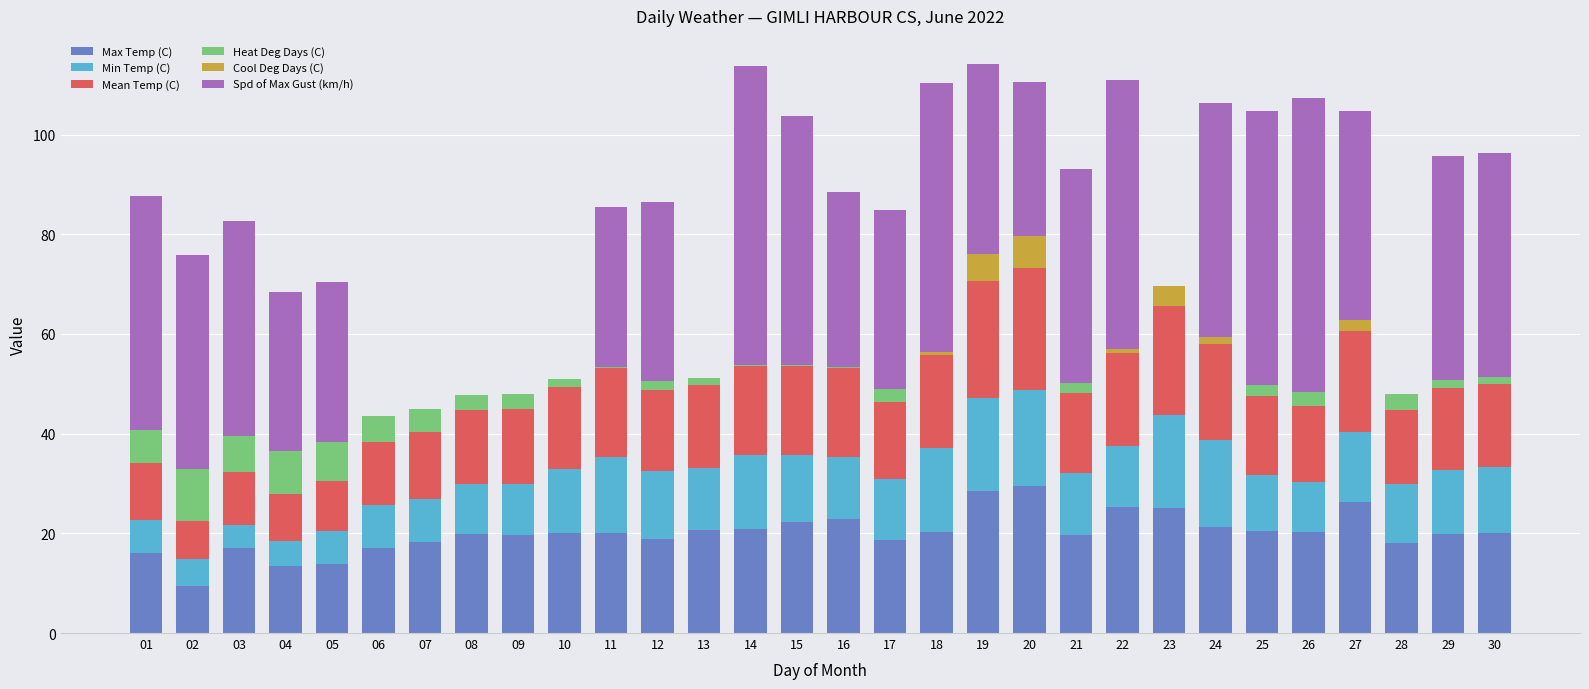

True or false: Max Temp (C) has a value of 4.9 at 21.

False